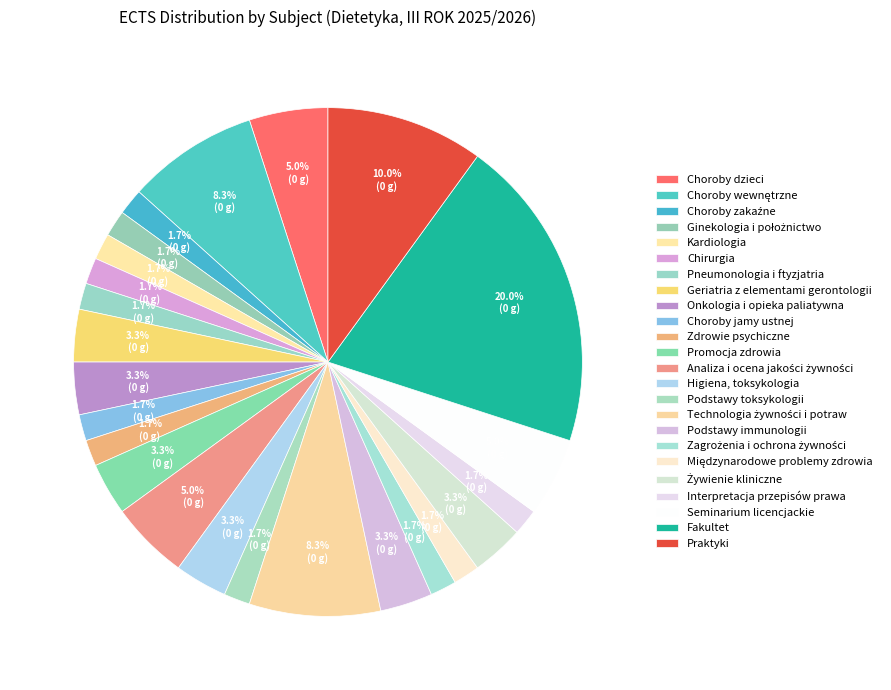

Is it true that Żywienie kliniczne is 3% of the pie?

True